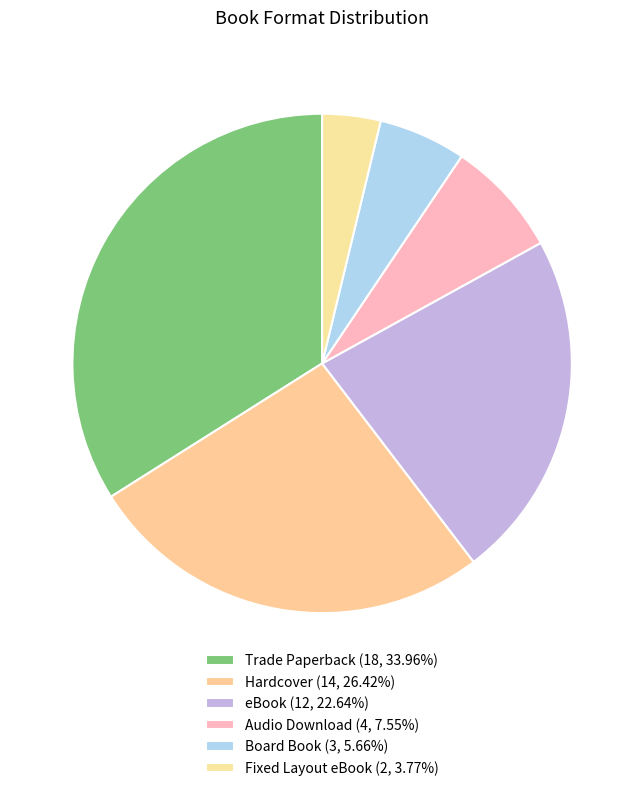

Count the number of slices in the pie.

6